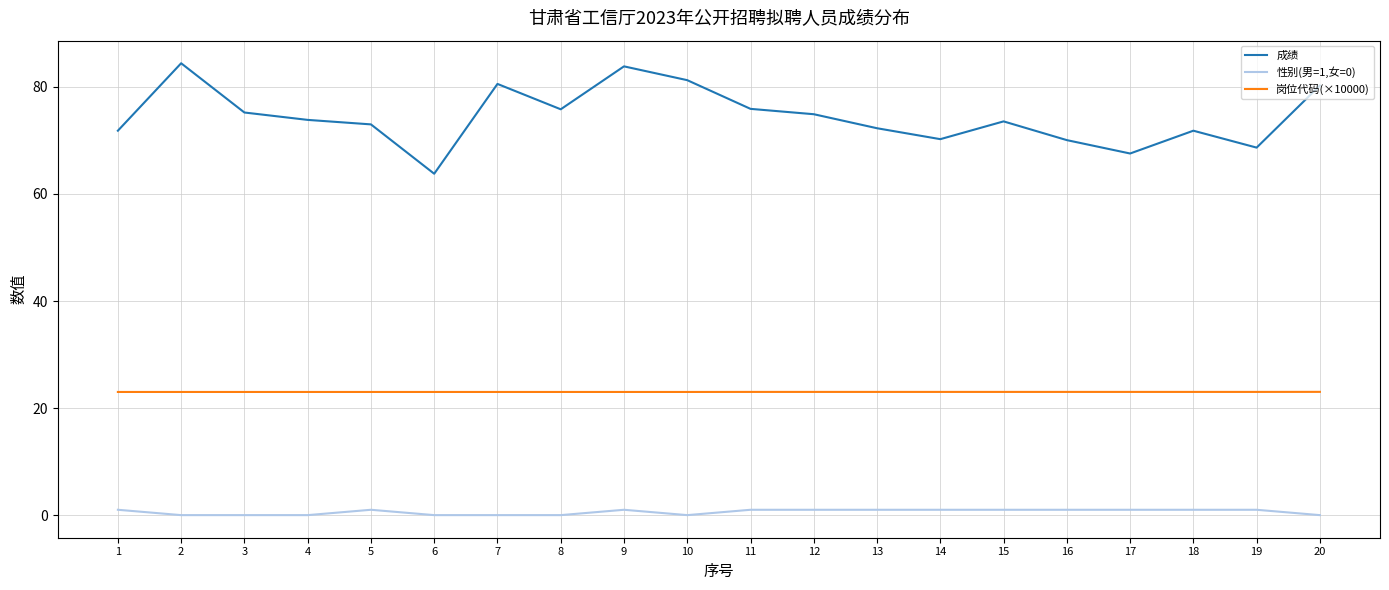

What is the approximate value of 成绩 at 20?

80.3